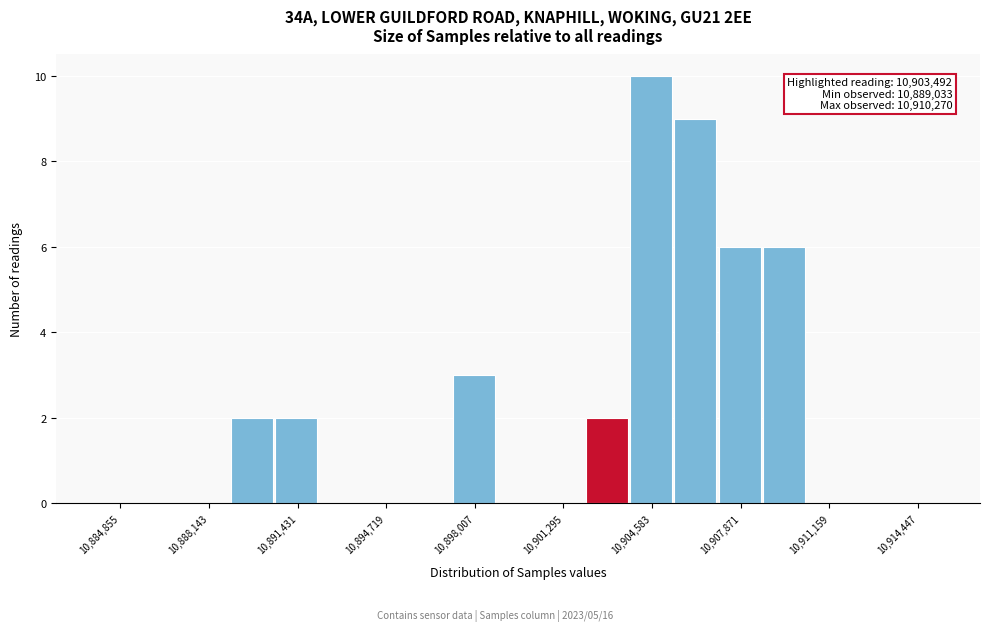

Read against the x-axis, roughly where is the centre of the tallest bar?

10904500